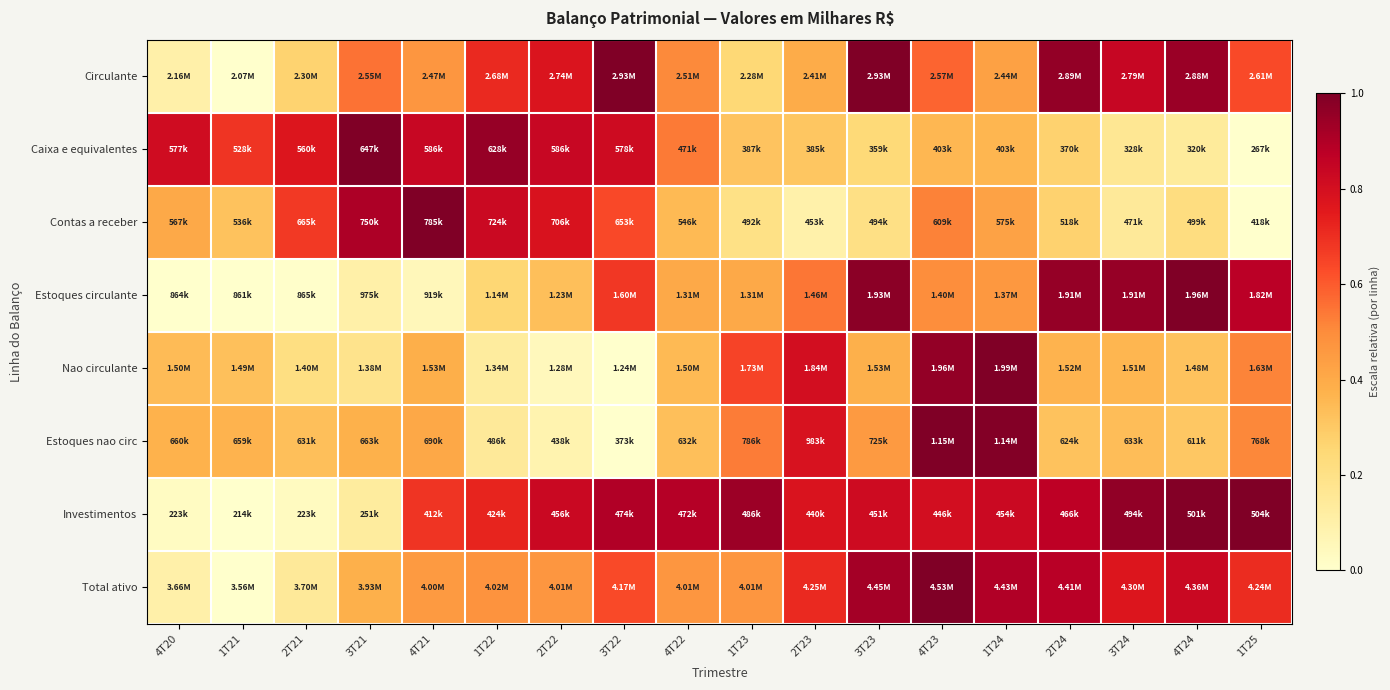

Between 4T21 and 2T24, which is larger?

2T24